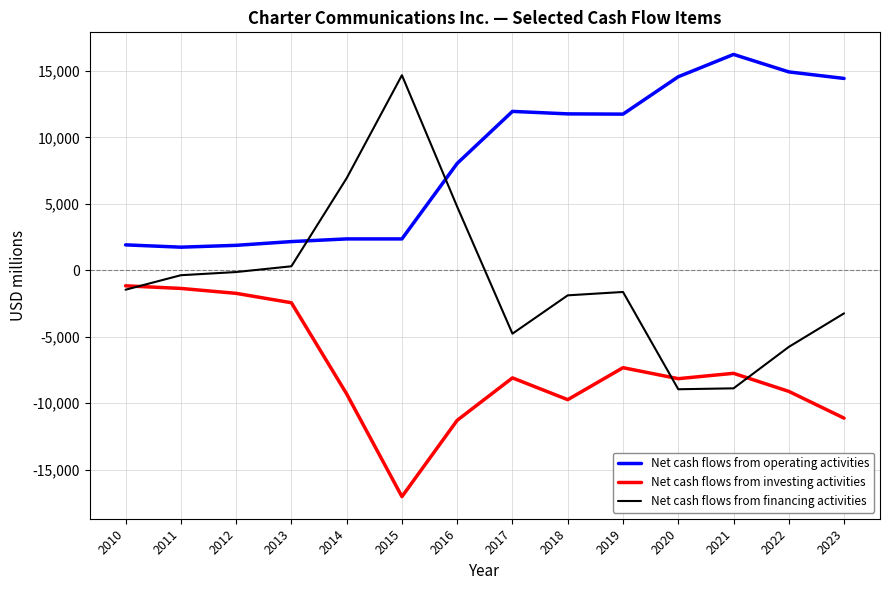

How many times do Net cash flows from investing activities and Net cash flows from financing activities cross each other?

3